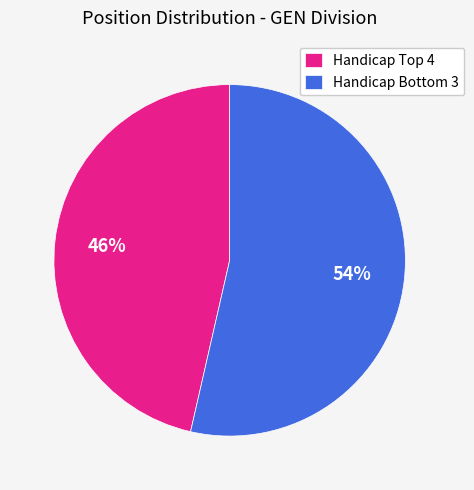

Count the number of slices in the pie.

2